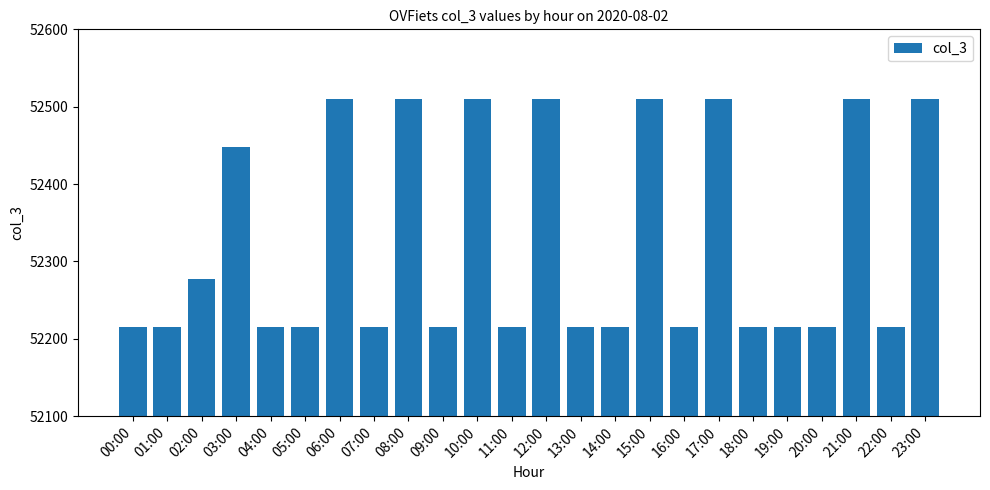

What is the maximum value shown in the chart?

52510